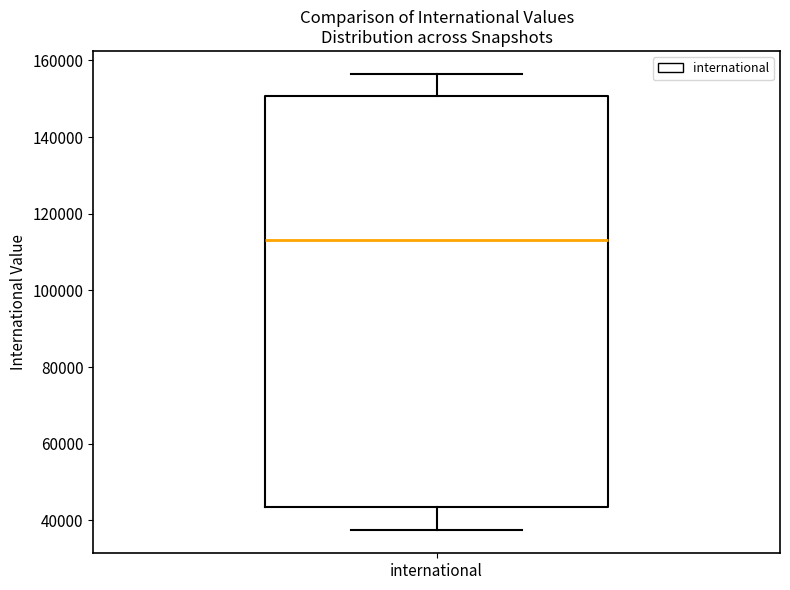

Transcribe this box plot: give where the median line is, the range the box spans, and where the two whiskers end, as read against the y-axis. The values are not printed on the chart, so give them approximately, as read against the axis.

median 114000, box 44000 to 150000, whiskers 38000 to 156000